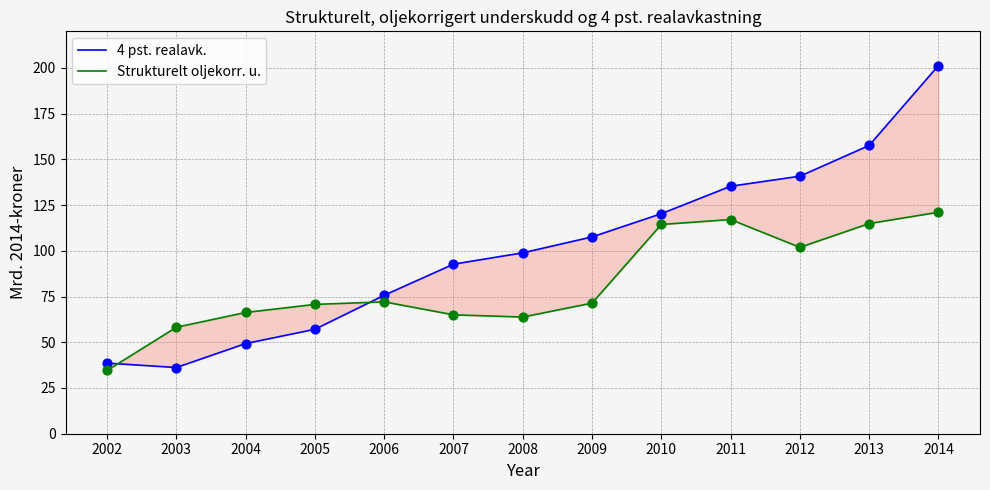

Which series has the largest total across all categories?

4 pst. realavk.